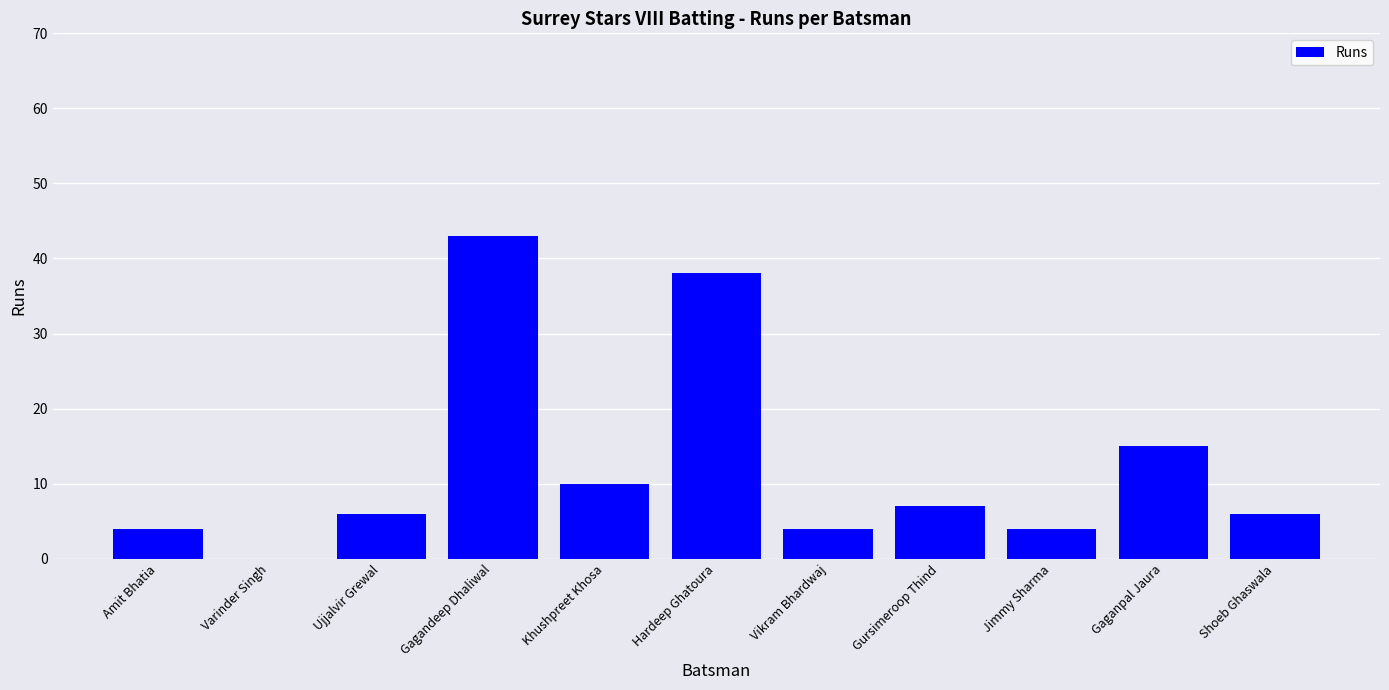

Read the value at Ujjalvir Grewal.

6